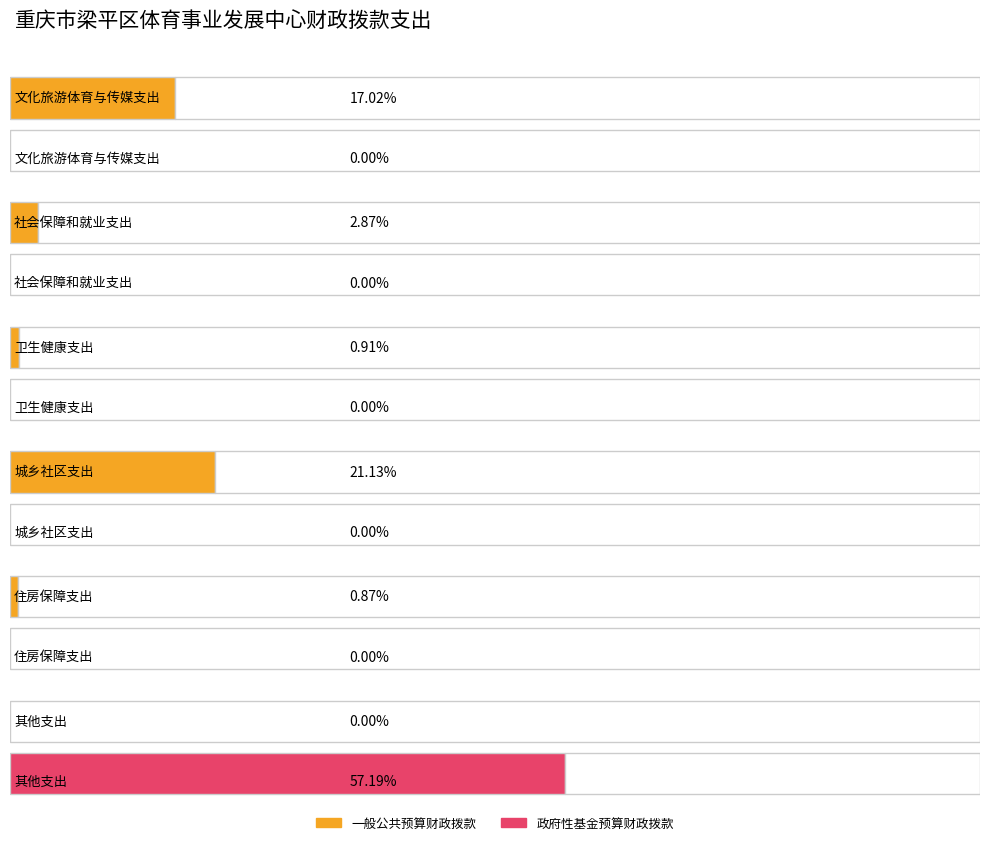

What is the label of the 2nd bar from the right?

住房保障支出